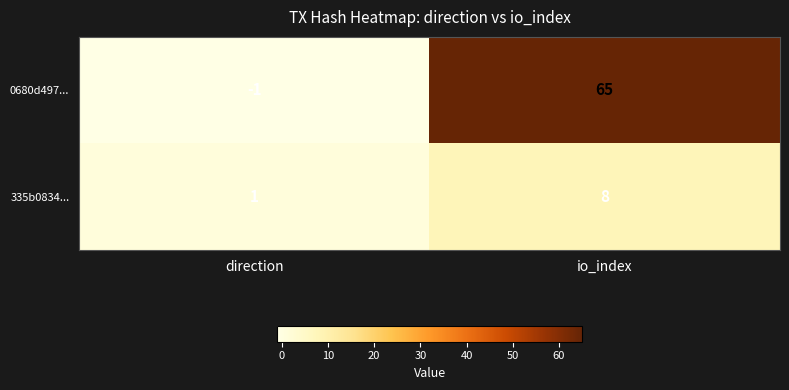

Reading left to right, transcribe all the data shown in this chart.

0680d497...: -1	65
335b0834...: 1	8